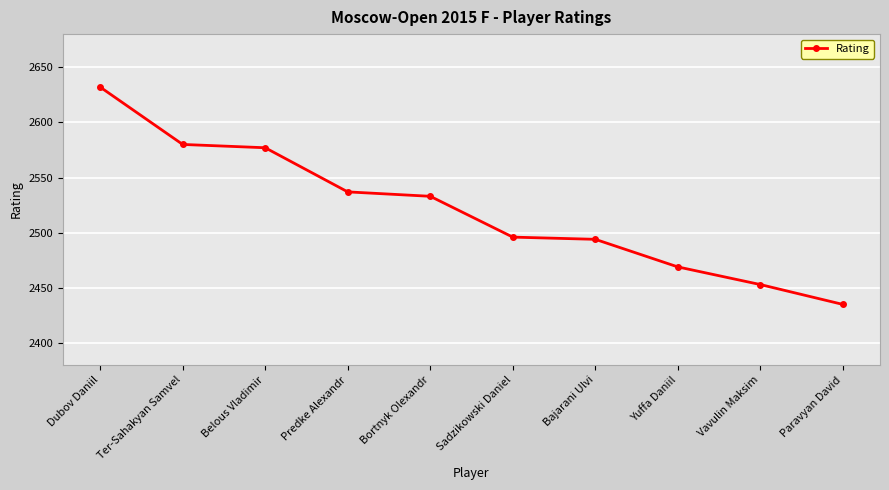

The value at Belous Vladimir is 2577. True or false?

True